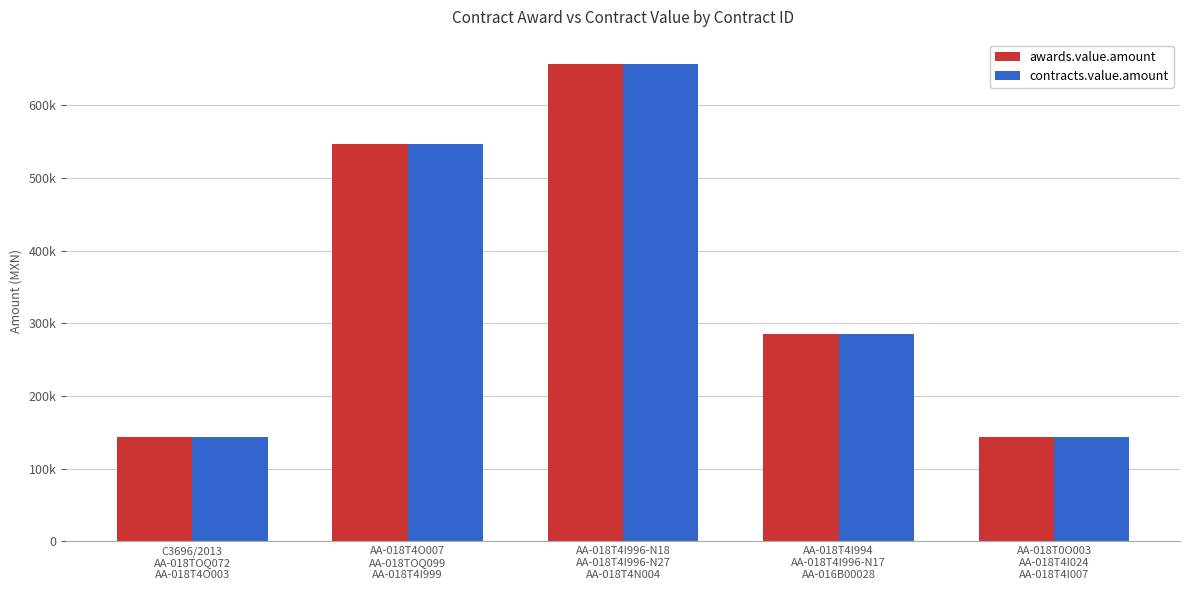

What are all the series names shown in the legend?

awards.value.amount, contracts.value.amount